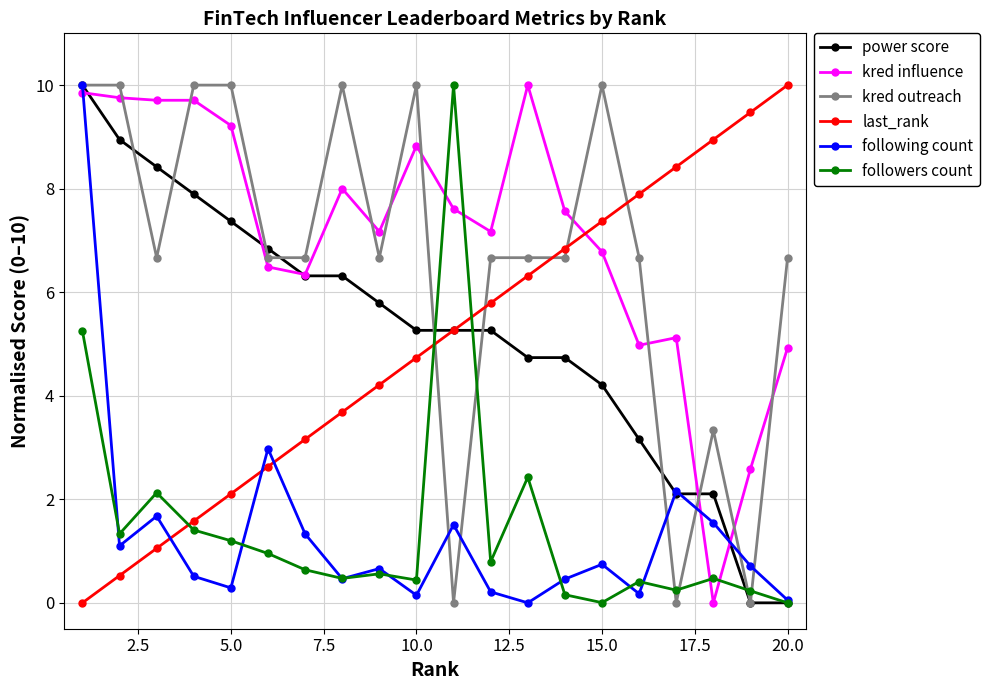

Does the chart have visible grid lines?

Yes